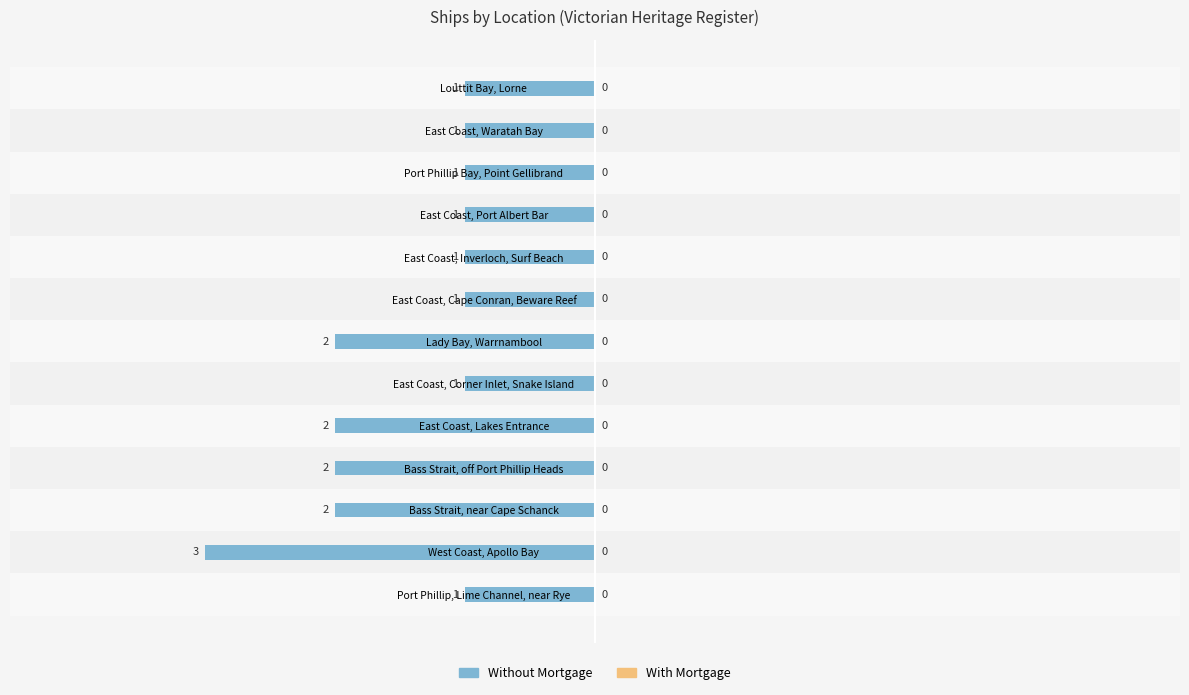

Does the chart contain any negative values?

Yes